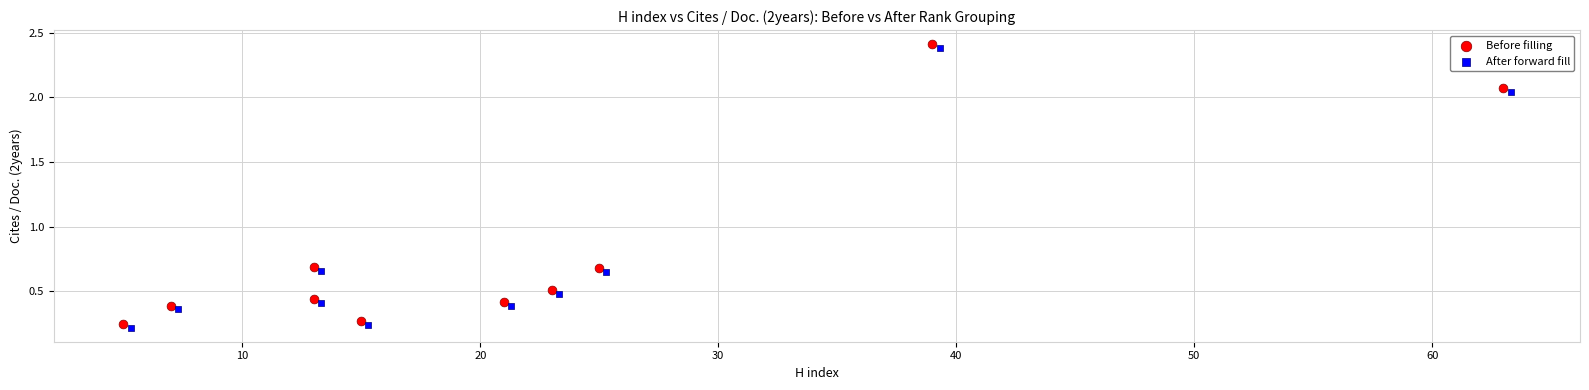

What are all the series names shown in the legend?

Before filling, After forward fill